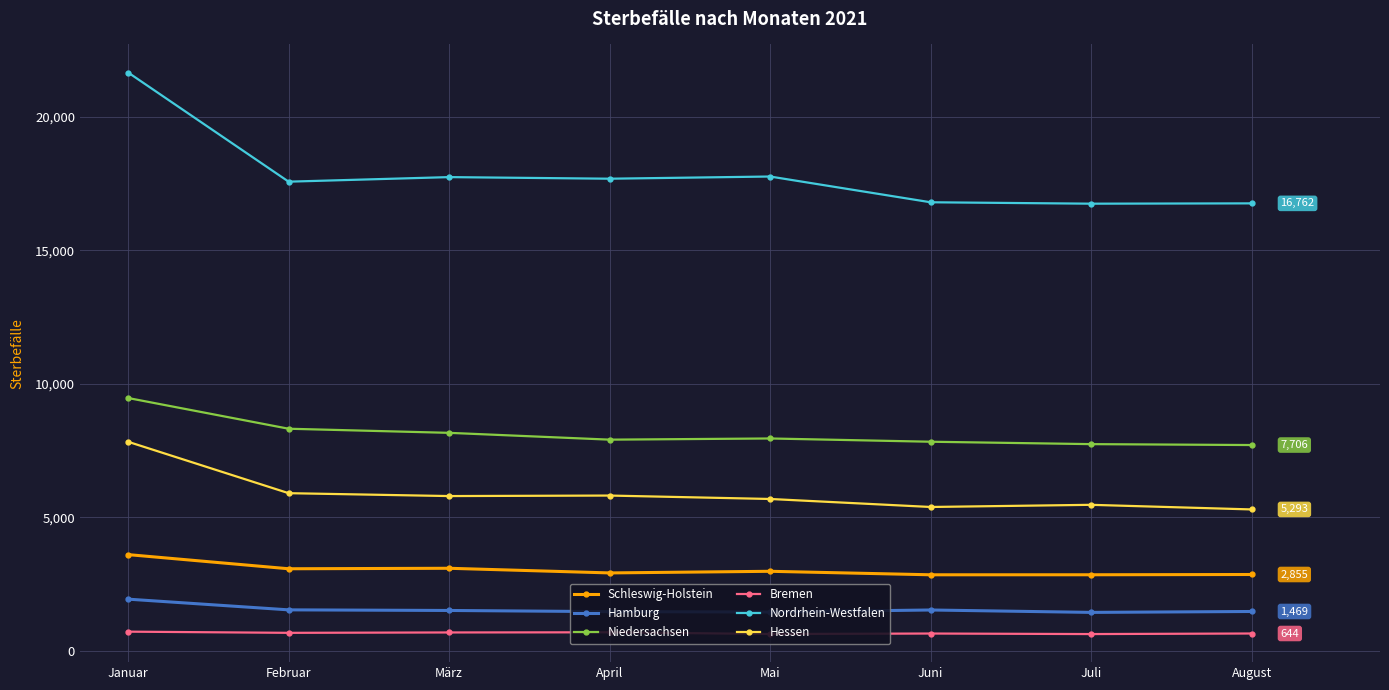

At how many categories does at least one series exceed 15444?

8